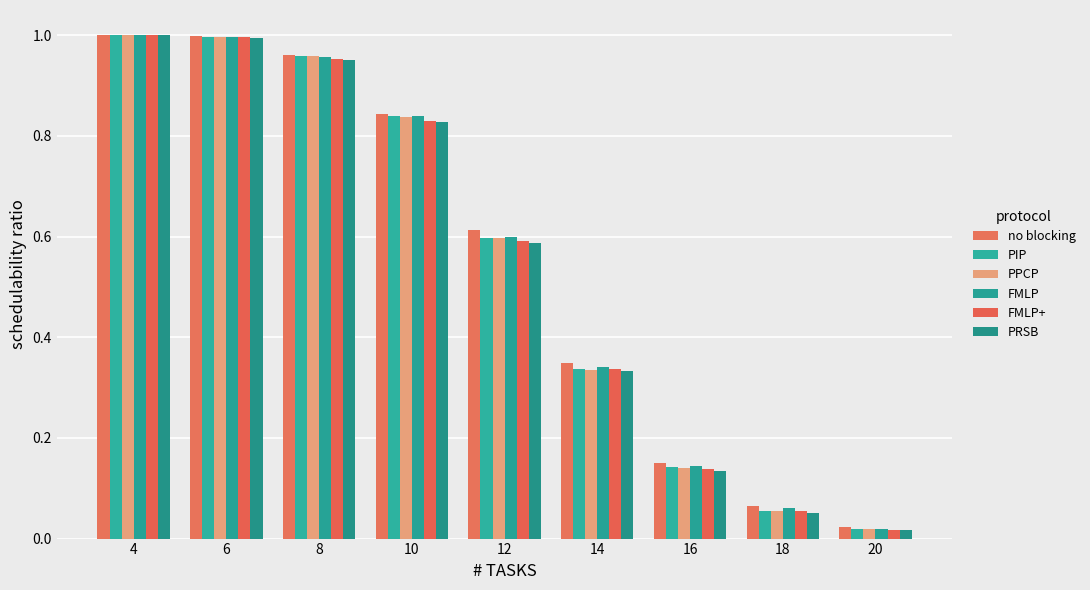

The PPCP series shows 1.2 at 10. True or false?

False